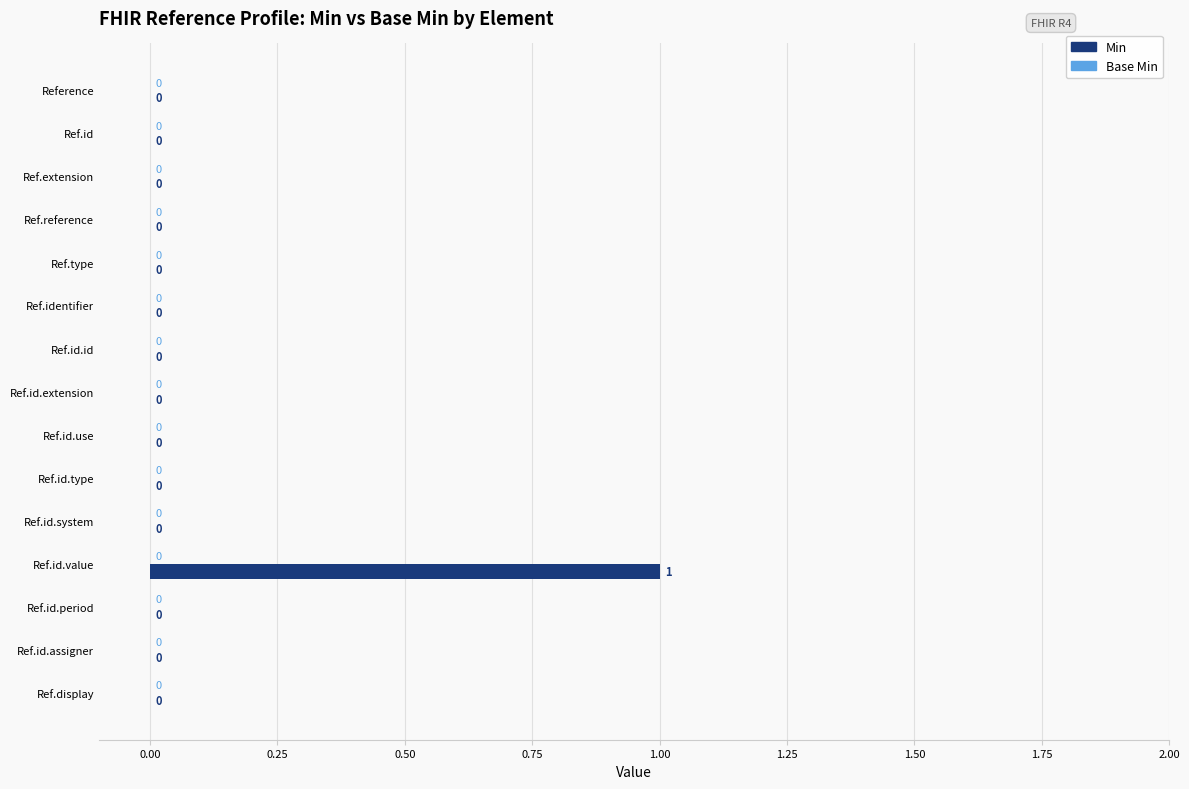

Which label corresponds to the largest value in the chart?

Ref.id.value